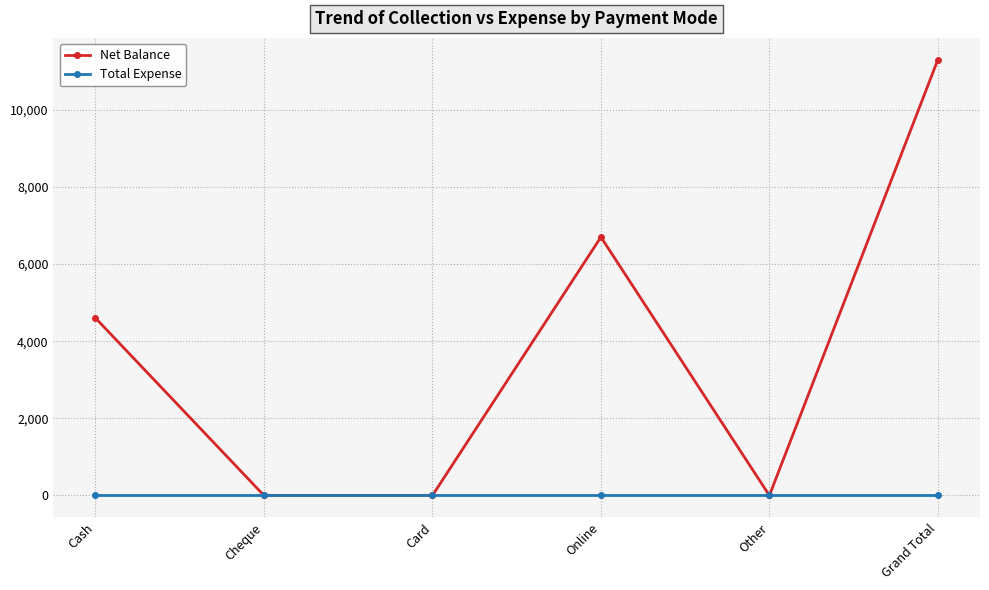

Which series changed the most between Cheque and Online?

Net Balance